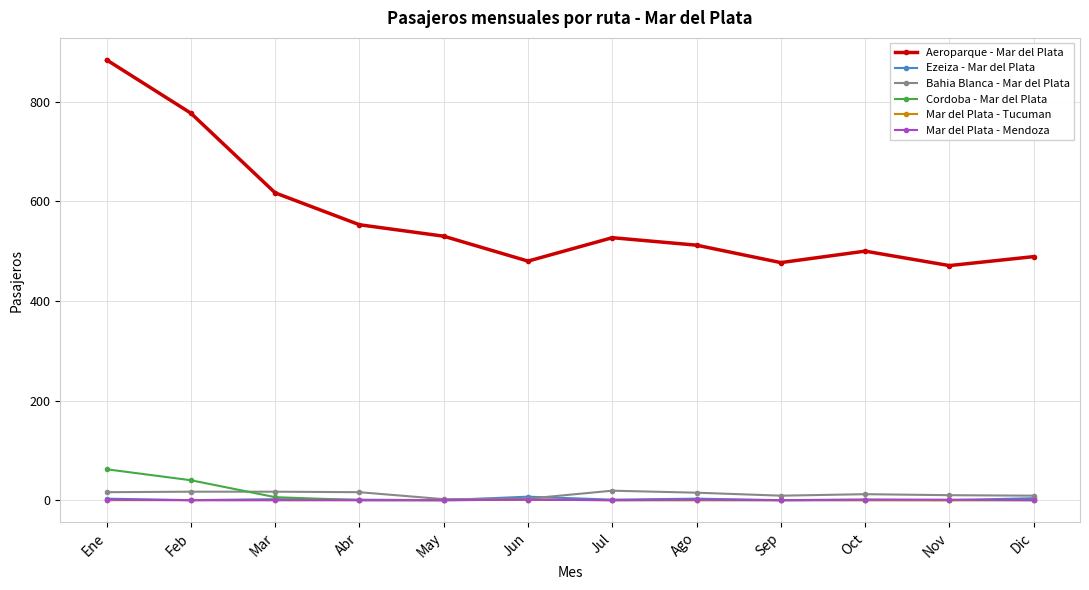

Count the number of data series in this chart.

6